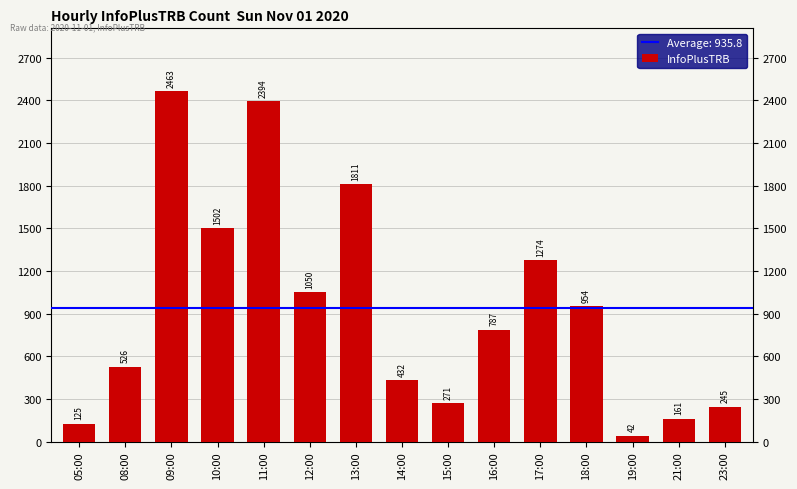

What is the difference between the maximum and minimum values?

2421